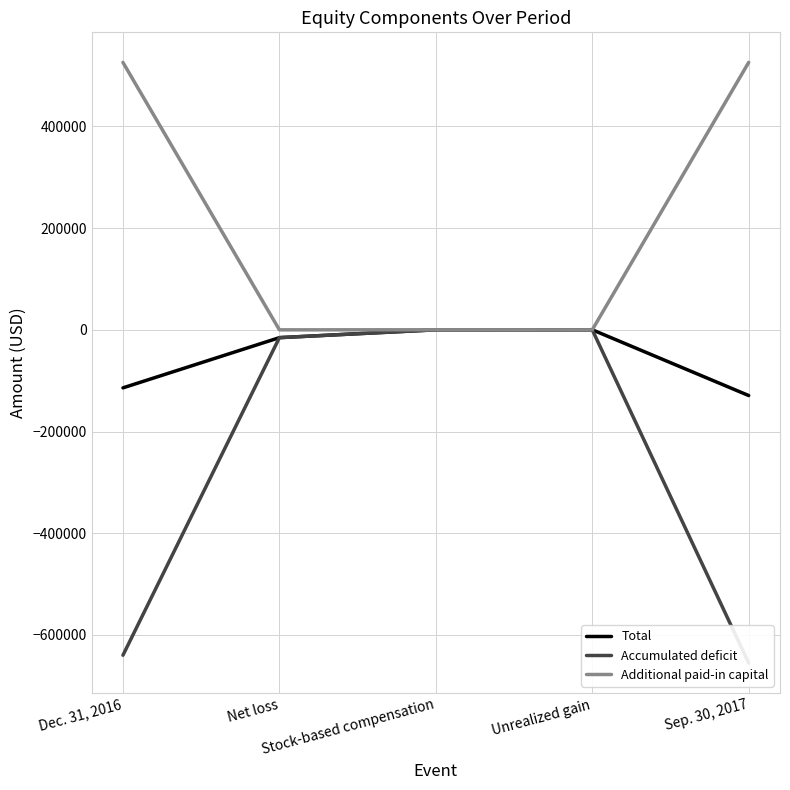

True or false: Total has a value of 64 at Stock-based compensation.

False